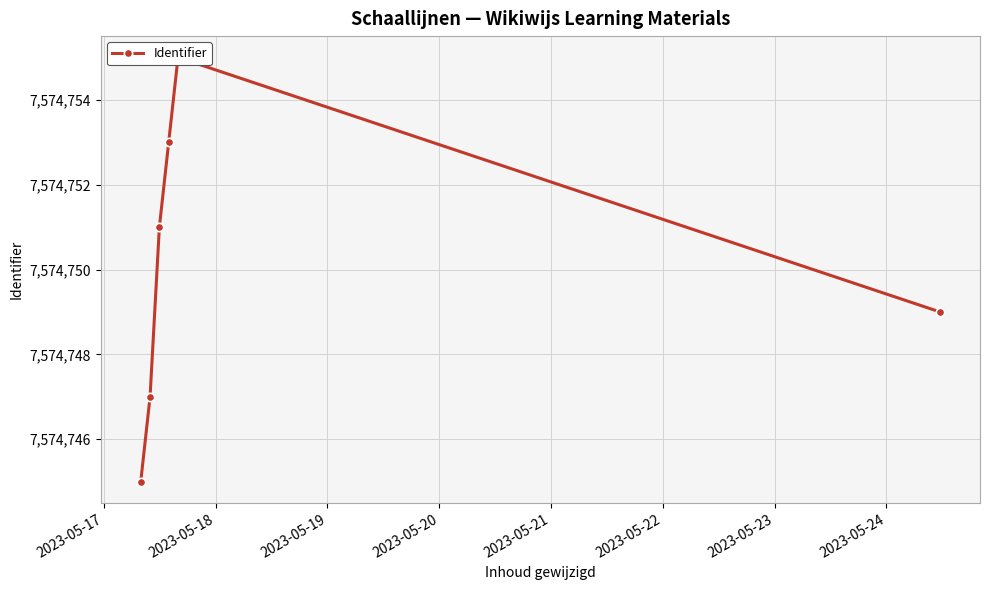

What is the minimum value shown in the chart?

7574745